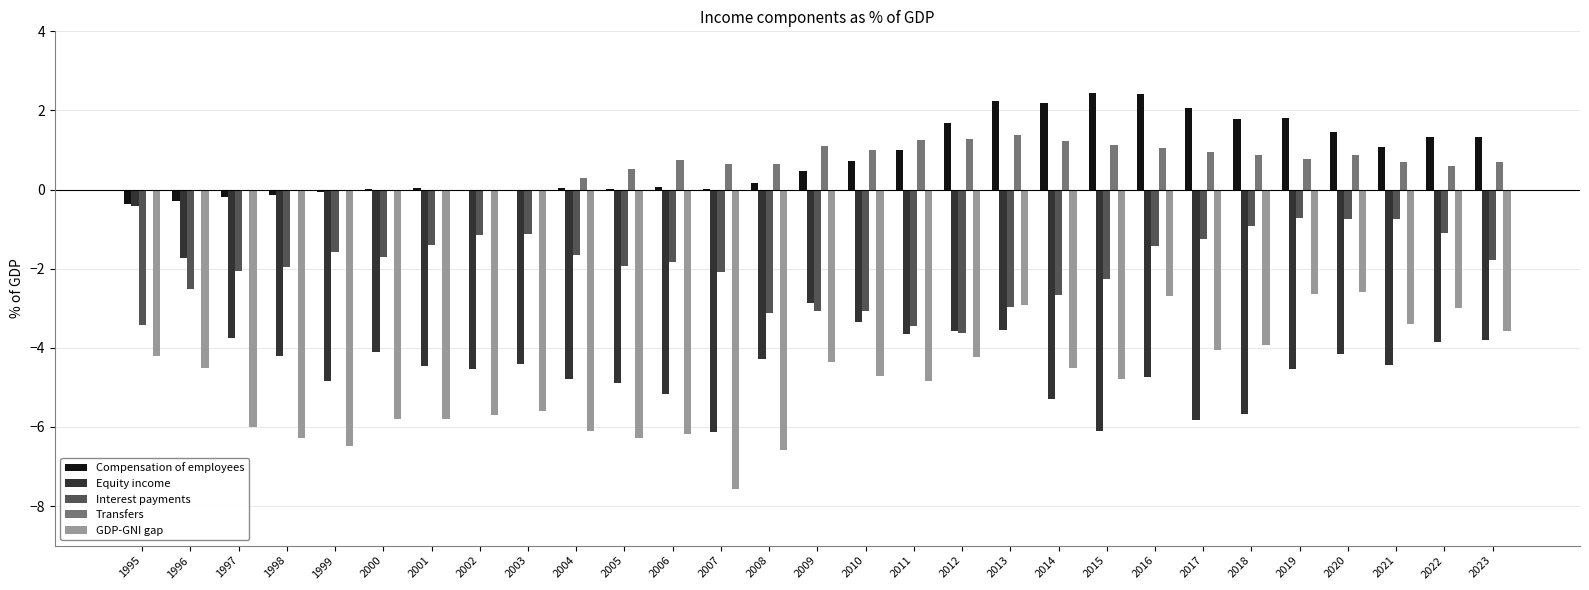

Which series changed the most between 2011 and 2012?

Compensation of employees